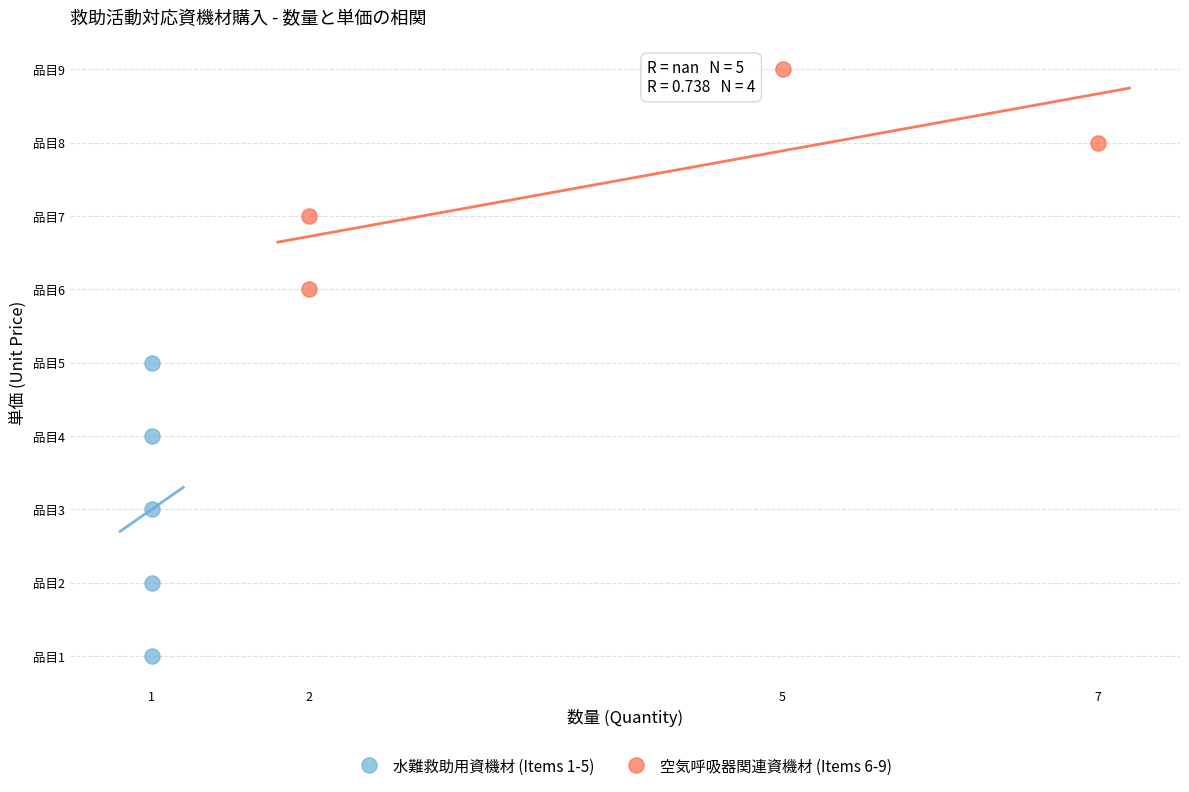

Which series reaches the minimum Y coordinate?

水難救助用資機材 (Items 1-5)